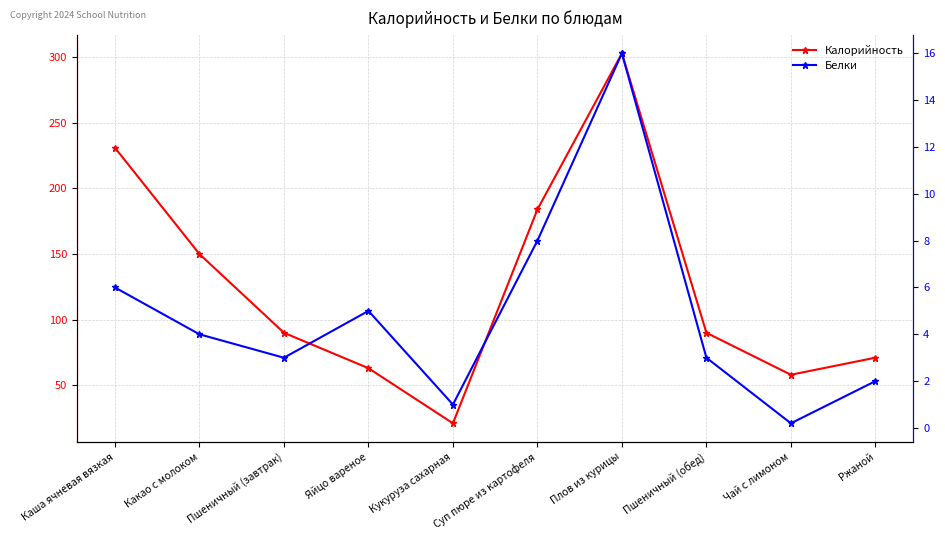

Rank the series at Яйцо вареное from highest to lowest value.

Калорийность, Белки